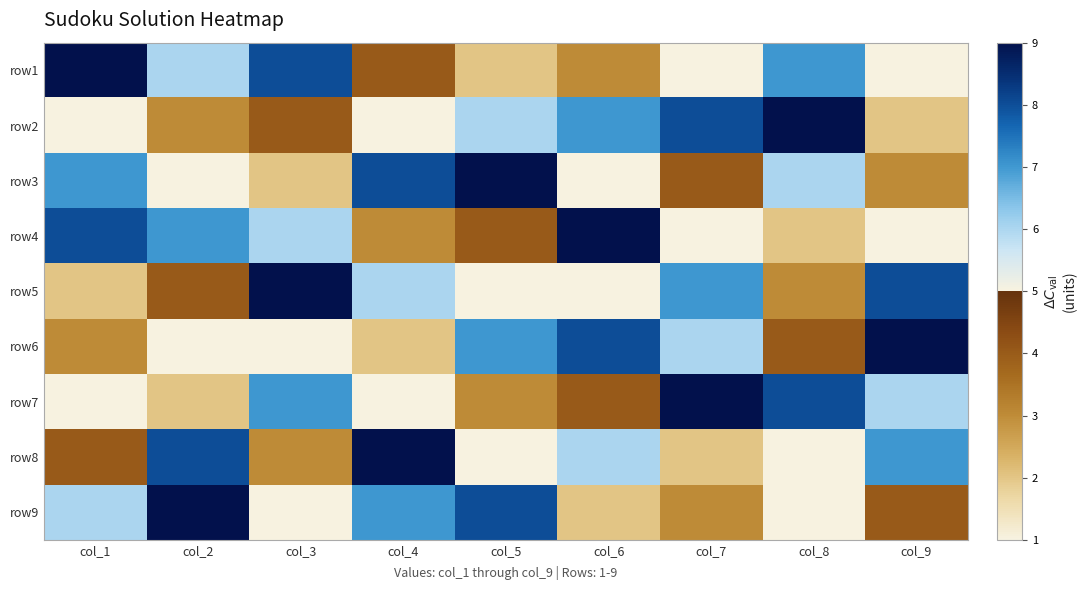

What is the greatest value displayed?

9